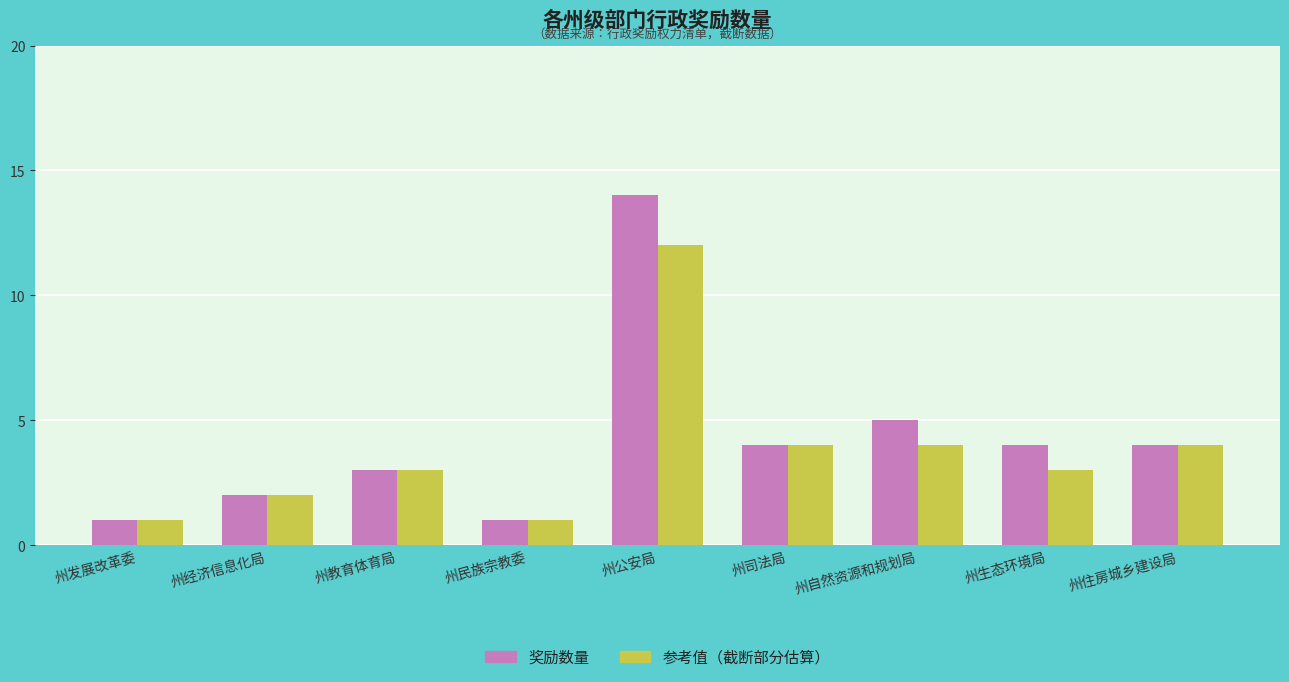

What is the highest value of the 参考值（截断部分估算） series?

12